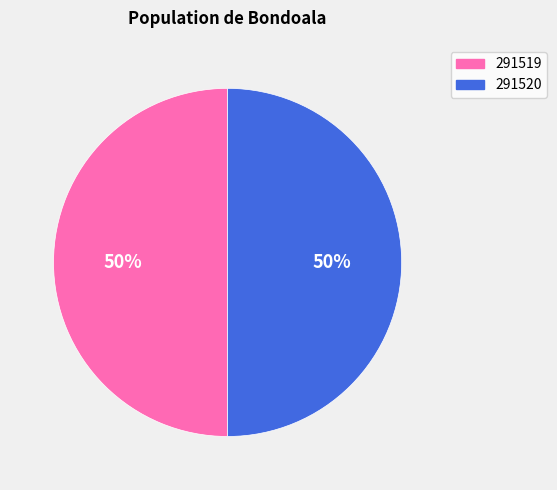

Do 291519 and 291520 together represent more than half of the pie?

Yes